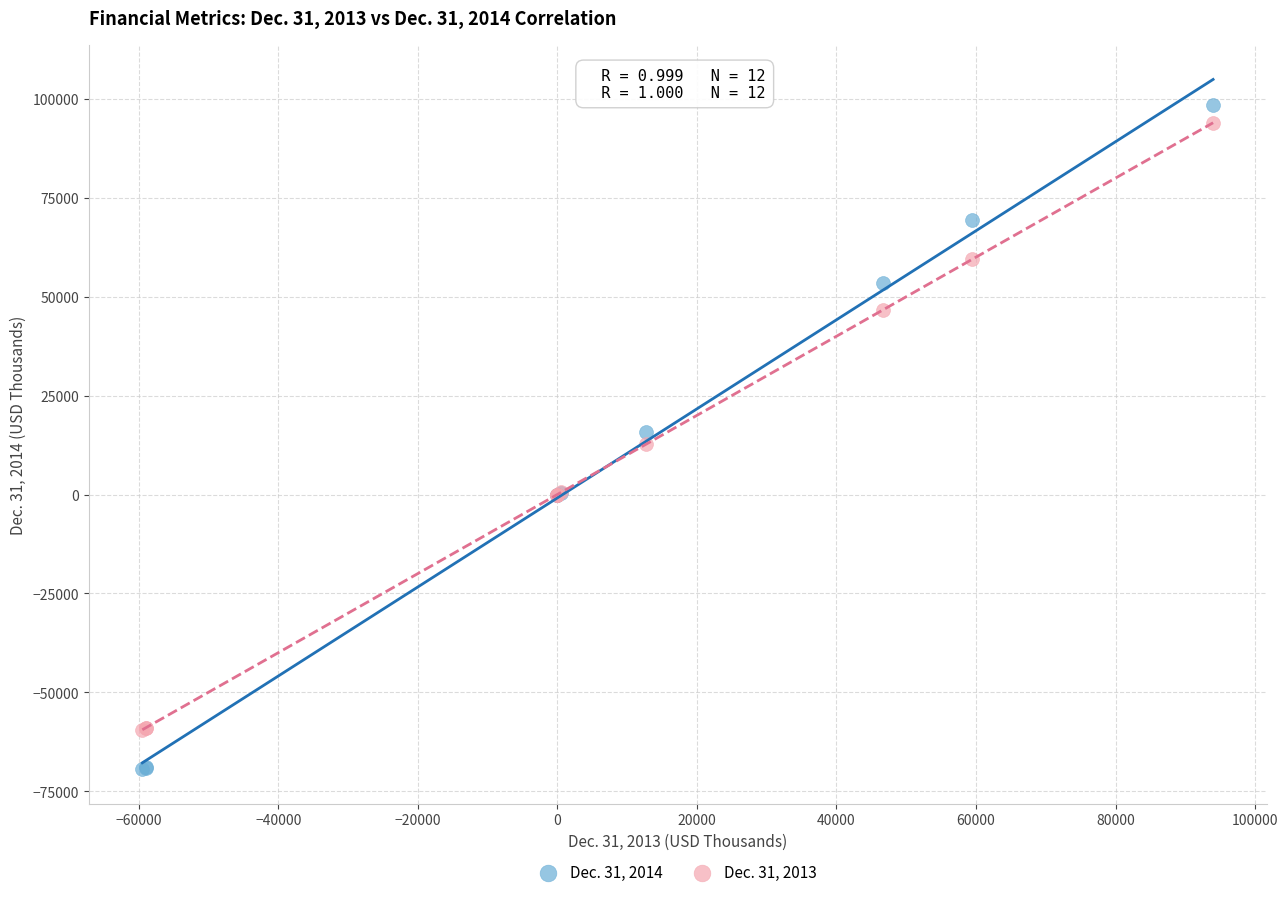

Which series contains the lowest Y value?

Dec. 31, 2014